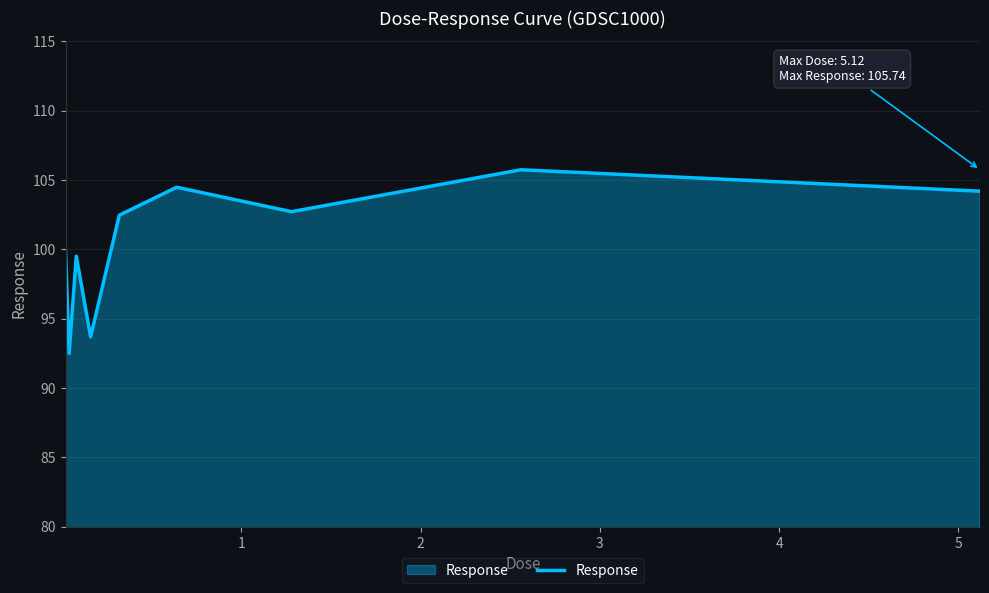

What is the smallest value displayed?

92.5